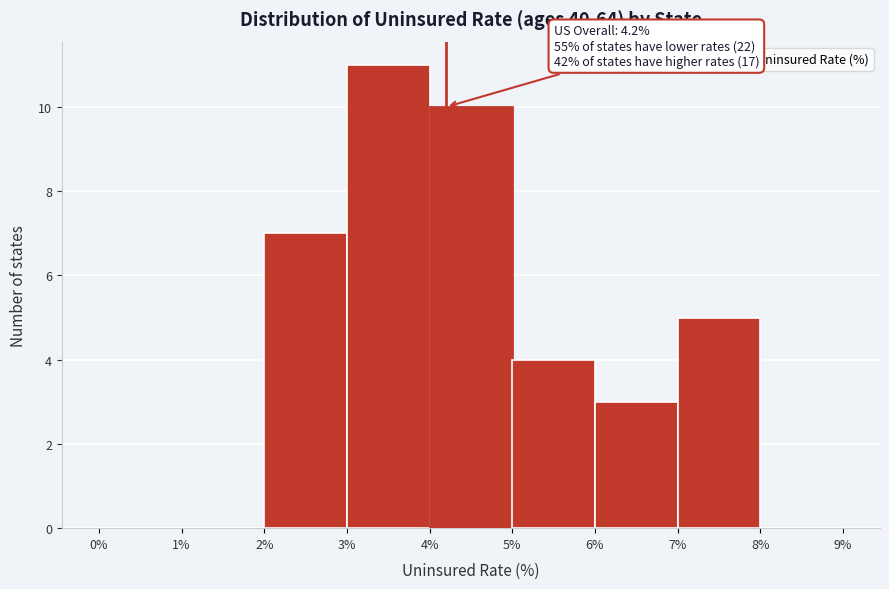

Which range on the x-axis has the tallest bar?

3% to 4%